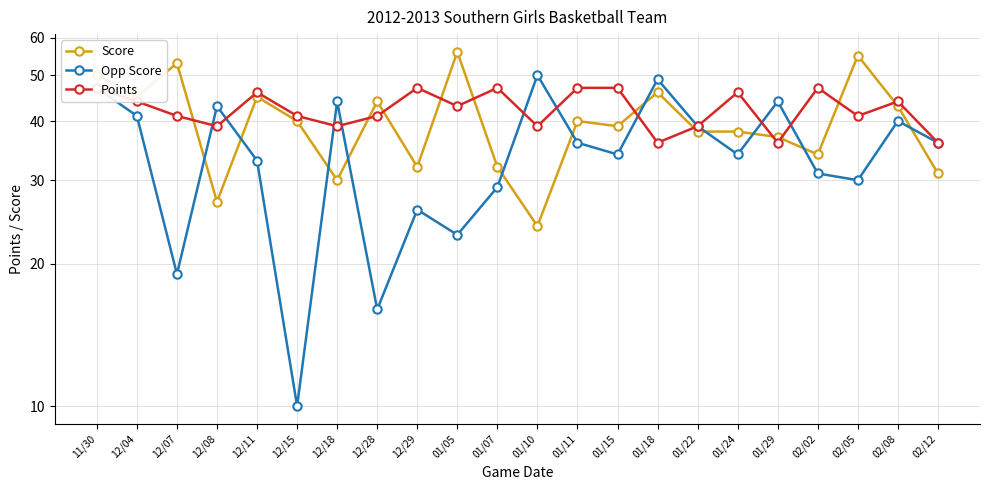

Where does the Points series first go above 43?

11/30